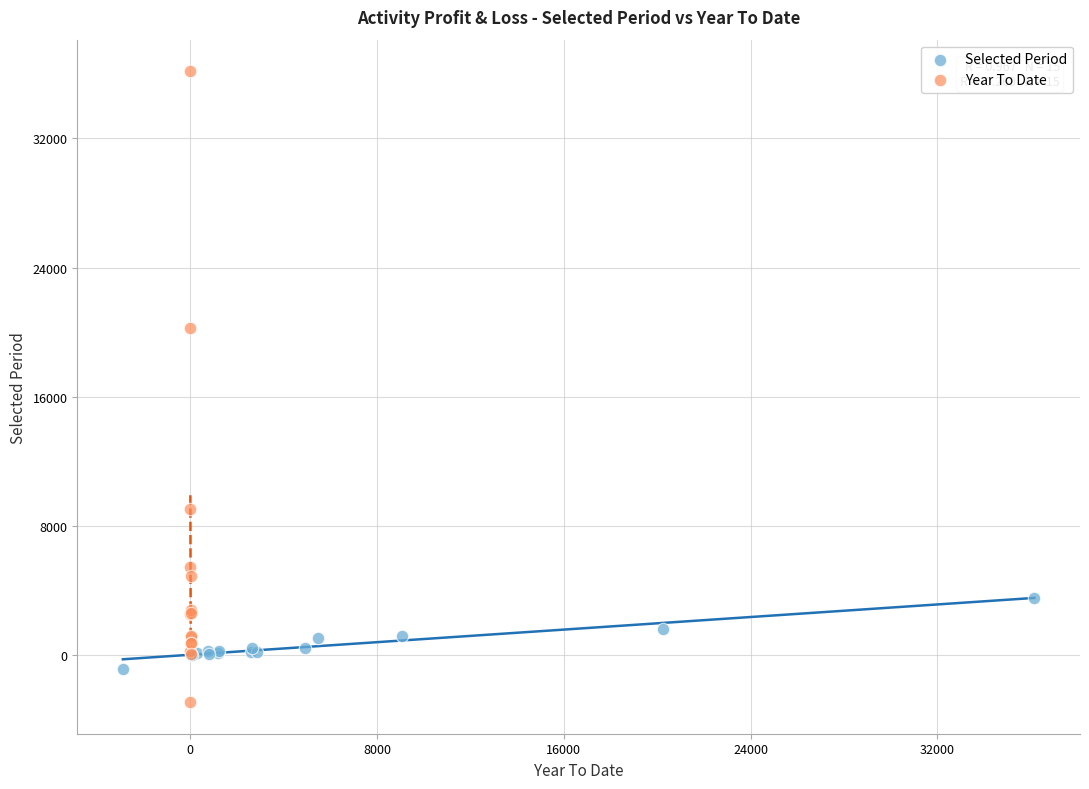

Which series has the widest spread of Y values?

Year To Date